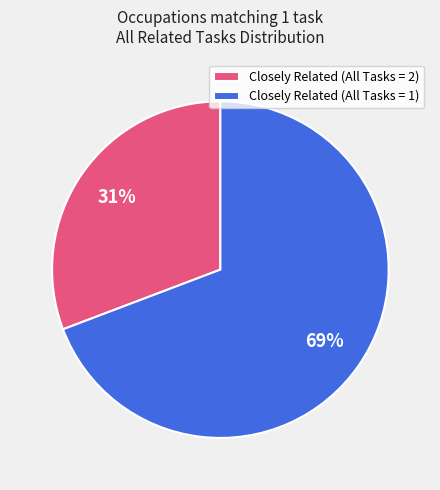

How many segments does this pie chart have?

2